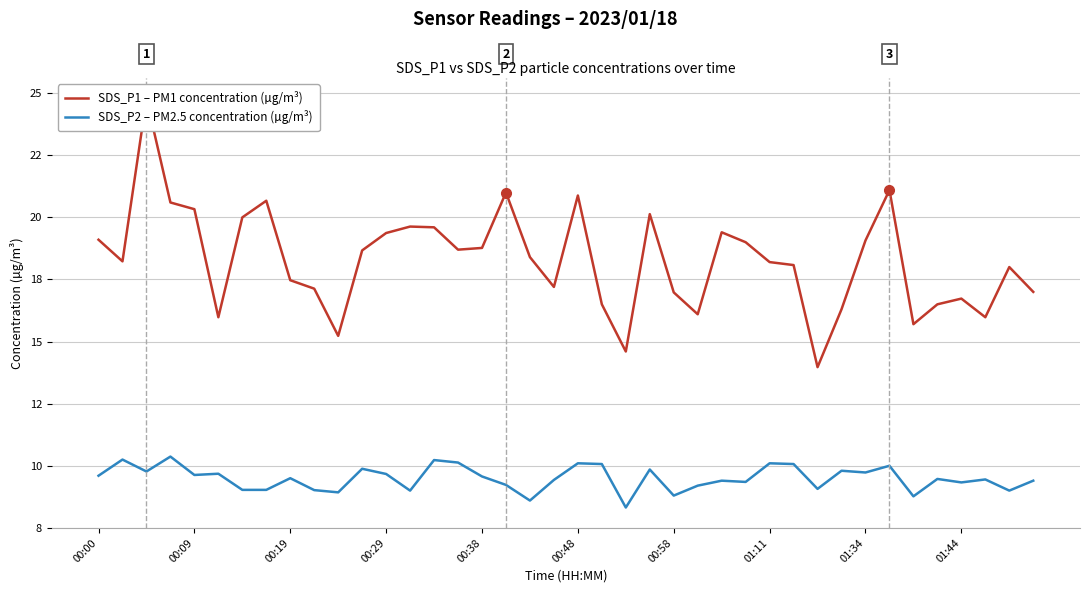

In SDS_P2 – PM2.5 concentration (µg/m³), how many points are lower than both neighbors (excluding endpoints)?

13